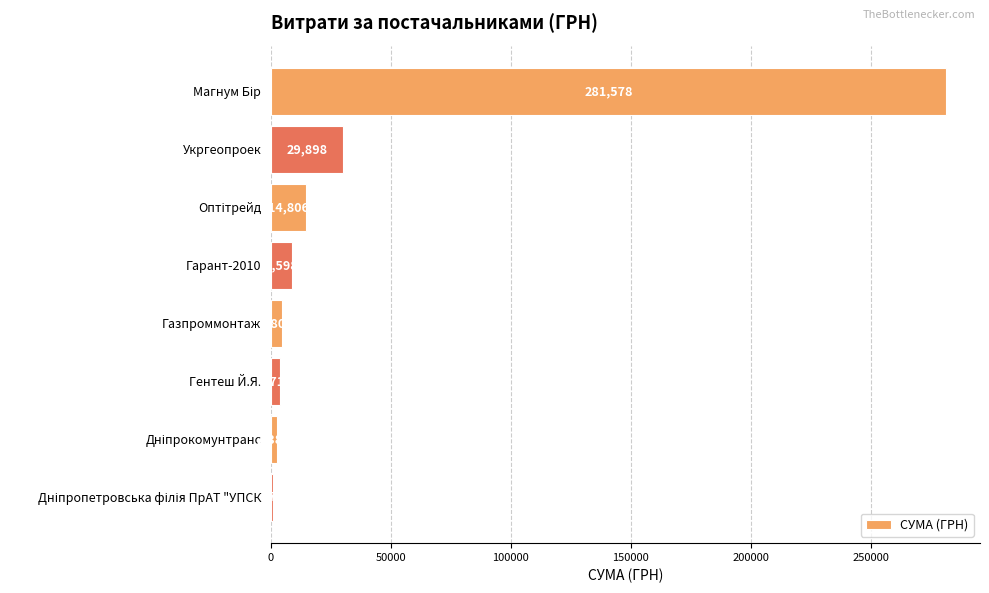

Between Гарант-2010 and Гентеш Й.Я., which is larger?

Гарант-2010